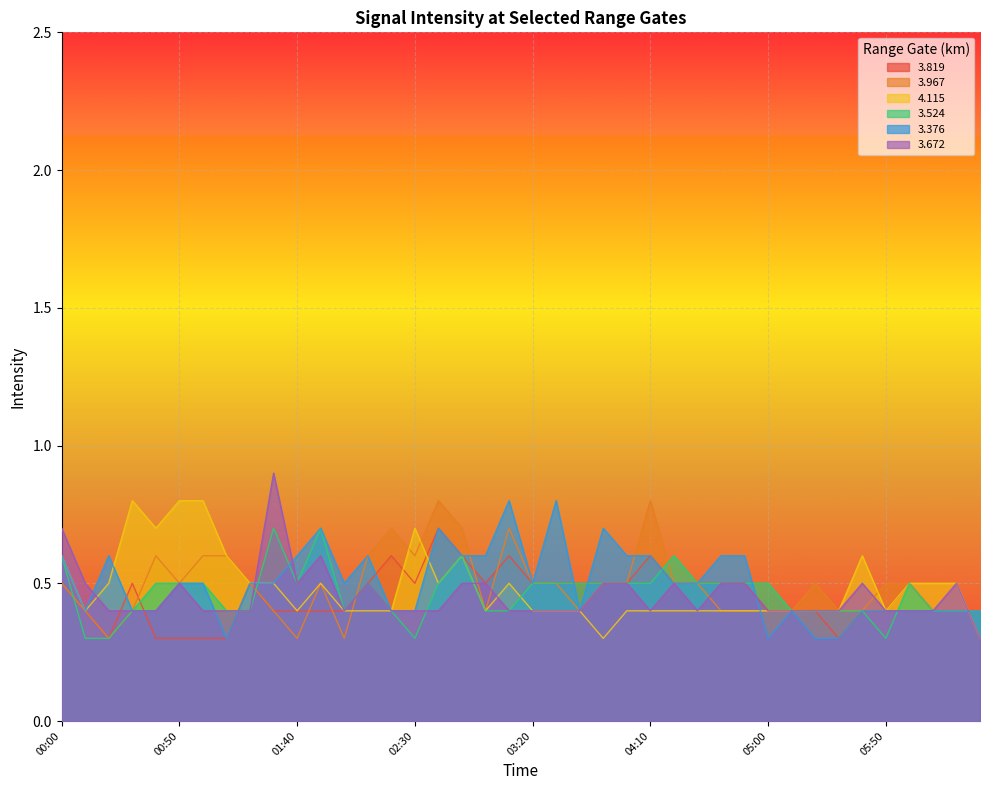

What is the difference between the highest and lowest values at 2006/12/01 03:00?

0.2